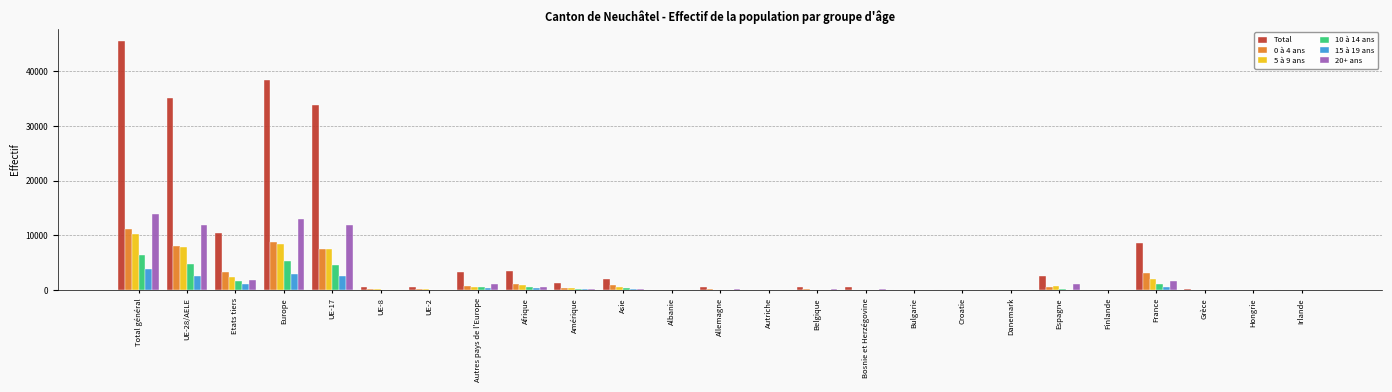

Which series has the largest total across all categories?

Total